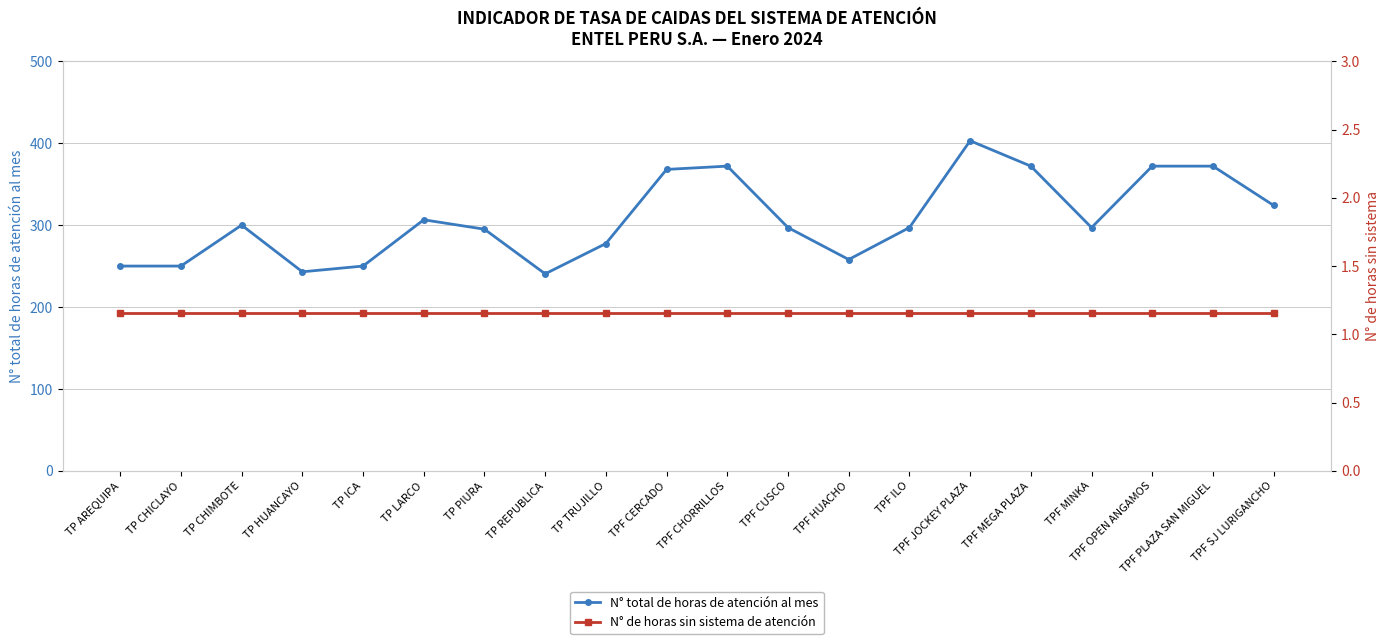

Reading left to right, transcribe all the data shown in this chart.

N° total de horas de atención al mes: TP AREQUIPA=250.0	TP CHICLAYO=250.0	TP CHIMBOTE=300.0	TP HUANCAYO=243.0	TP ICA=250.0	TP LARCO=306.5	TP PIURA=295.0	TP REPUBLICA=240.5	TP TRUJILLO=277.5	TPF CERCADO=368.0	TPF CHORRILLOS=372.0	TPF CUSCO=297.0	TPF HUACHO=258.0	TPF ILO=297.0	TPF JOCKEY PLAZA=403.0	TPF MEGA PLAZA=372.0	TPF MINKA=297.0	TPF OPEN ANGAMOS=372.0	TPF PLAZA SAN MIGUEL=372.0	TPF SJ LURIGANCHO=324.0
N° de horas sin sistema de atención: TP AREQUIPA=1.2	TP CHICLAYO=1.2	TP CHIMBOTE=1.2	TP HUANCAYO=1.2	TP ICA=1.2	TP LARCO=1.2	TP PIURA=1.2	TP REPUBLICA=1.2	TP TRUJILLO=1.2	TPF CERCADO=1.2	TPF CHORRILLOS=1.2	TPF CUSCO=1.2	TPF HUACHO=1.2	TPF ILO=1.2	TPF JOCKEY PLAZA=1.2	TPF MEGA PLAZA=1.2	TPF MINKA=1.2	TPF OPEN ANGAMOS=1.2	TPF PLAZA SAN MIGUEL=1.2	TPF SJ LURIGANCHO=1.2